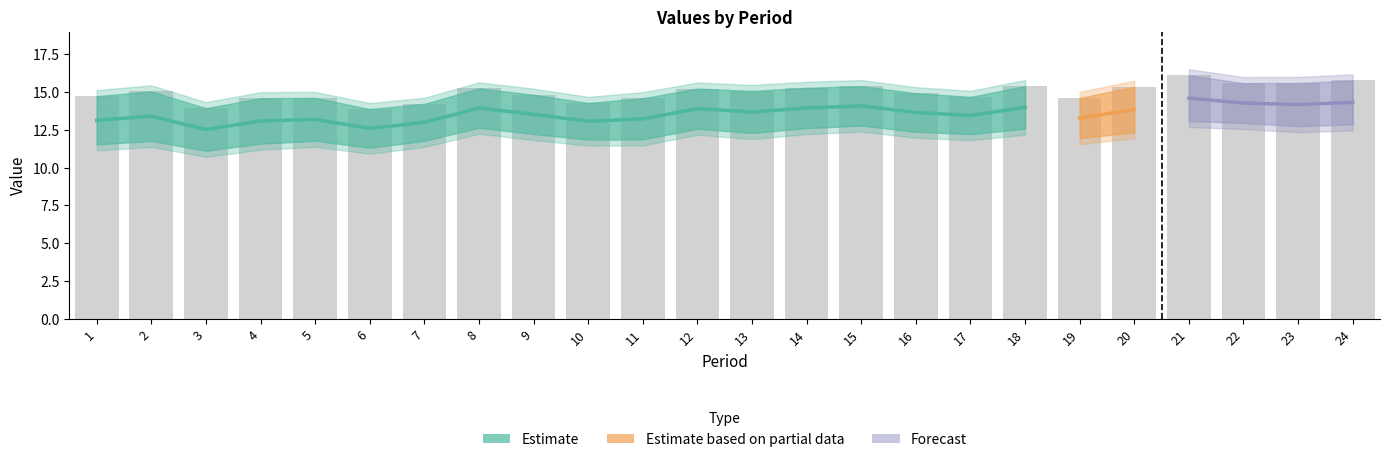

The value of LAST YR at 24 is 8.3. True or false?

False